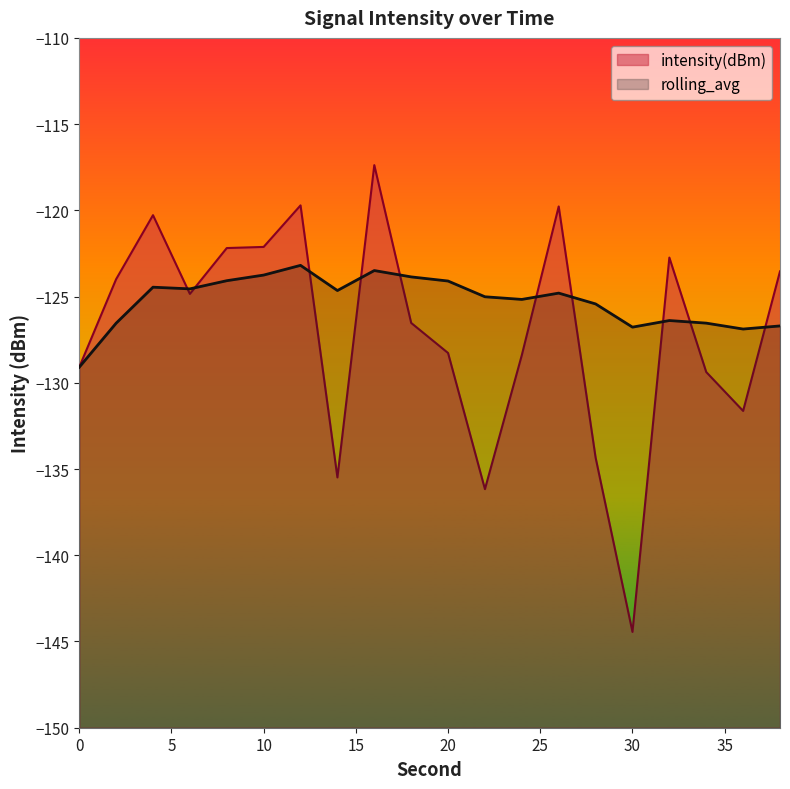

How many values in the rolling_avg series are below -124?

16